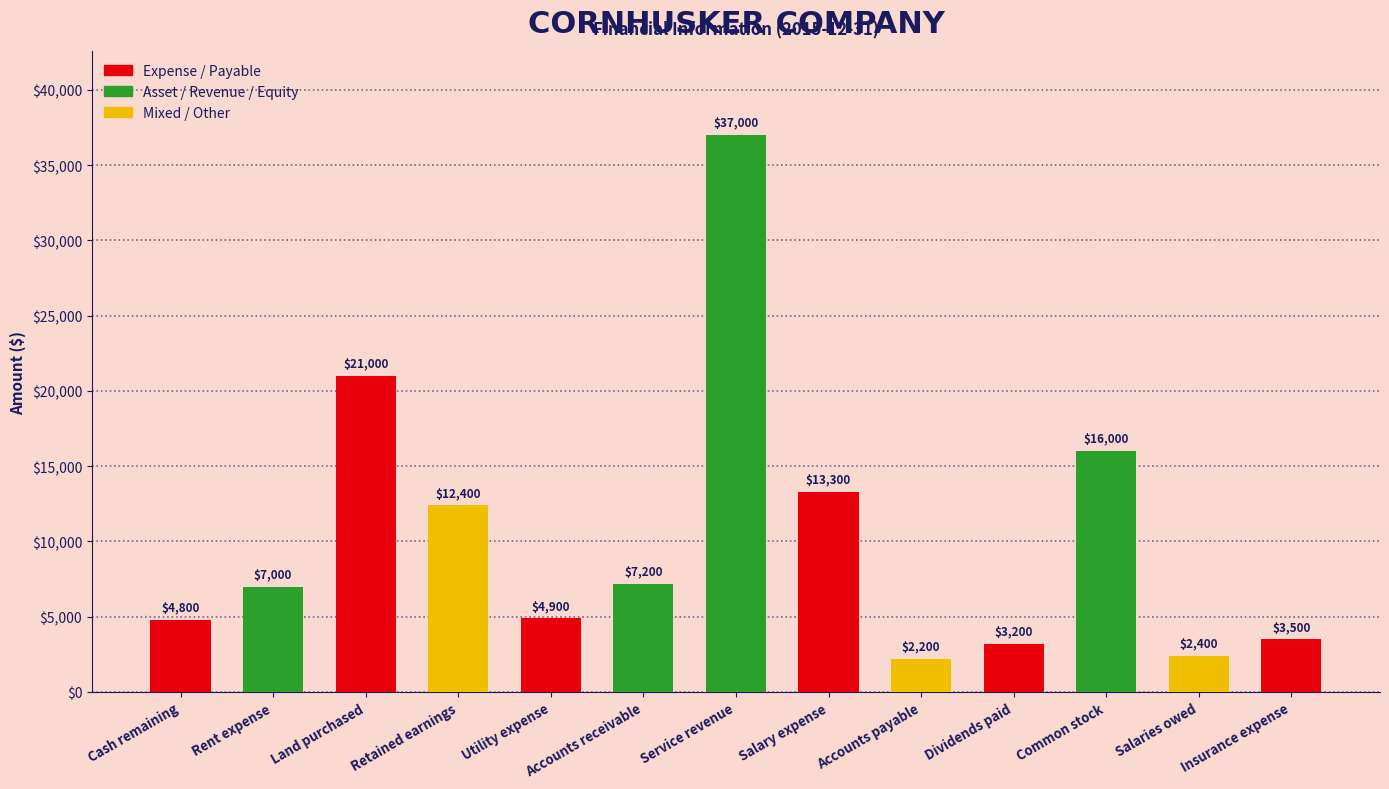

What is the average value?

10377